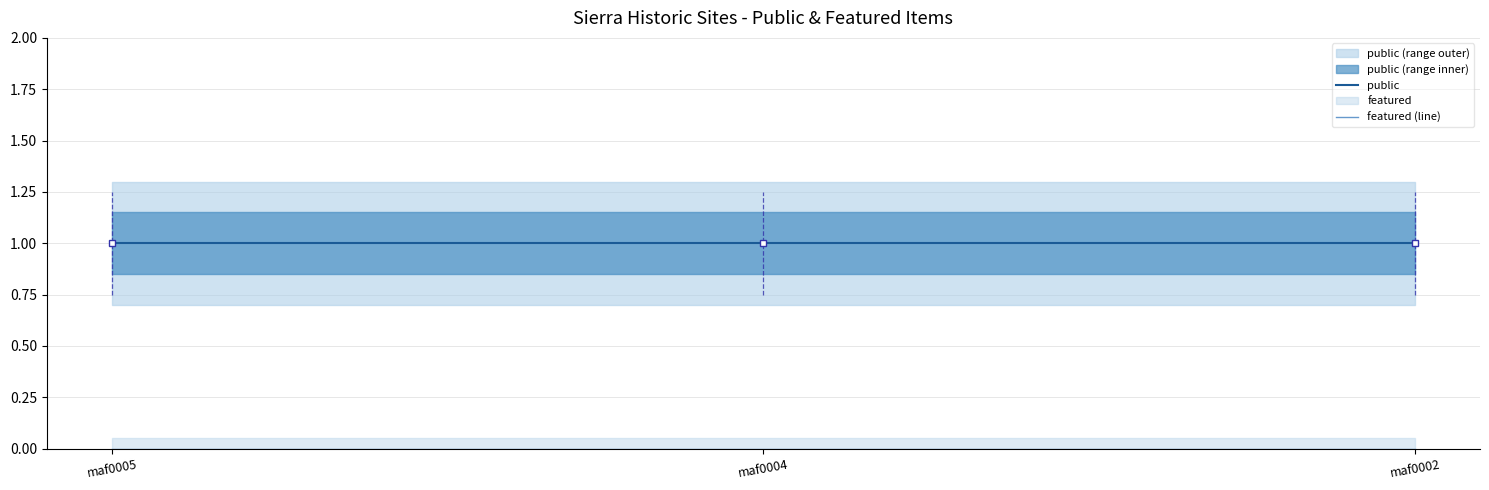

How many distinct data groups are displayed?

2